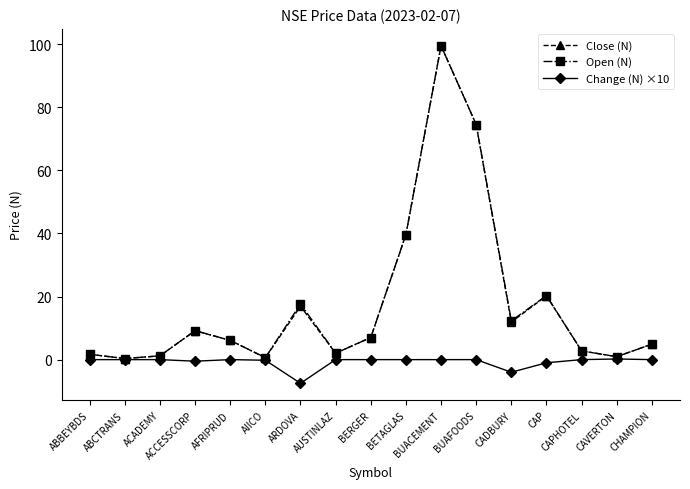

At which label is Open (N) closest to 49?

BETAGLAS